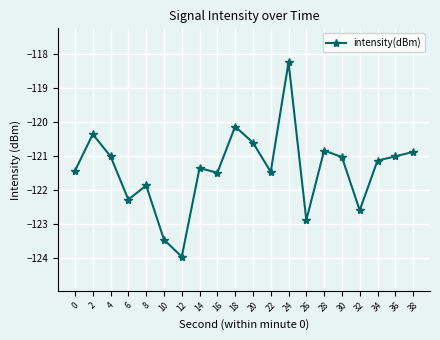

At which category does the chart reach its peak across all series?

24